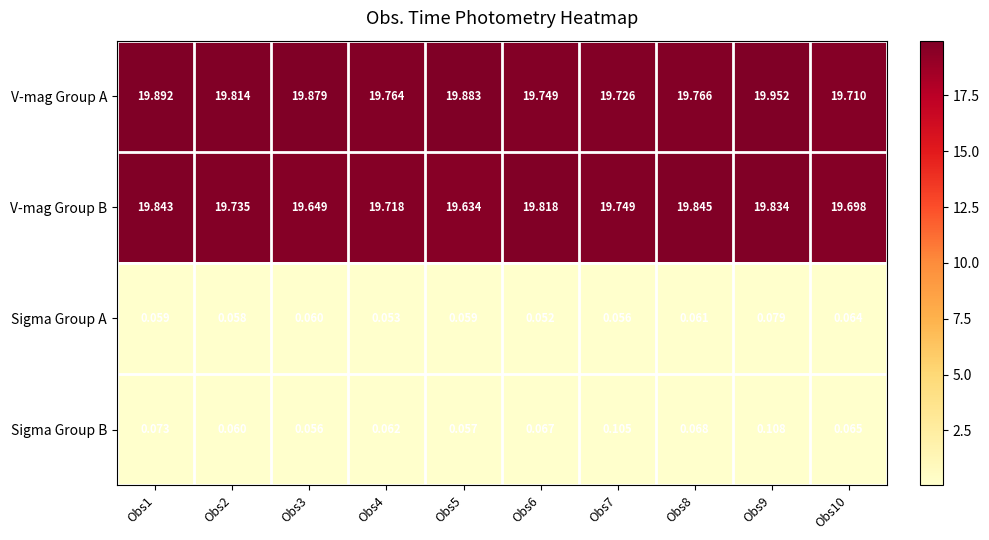

What is the spread (max minus min) of values at Obs2?

19.8